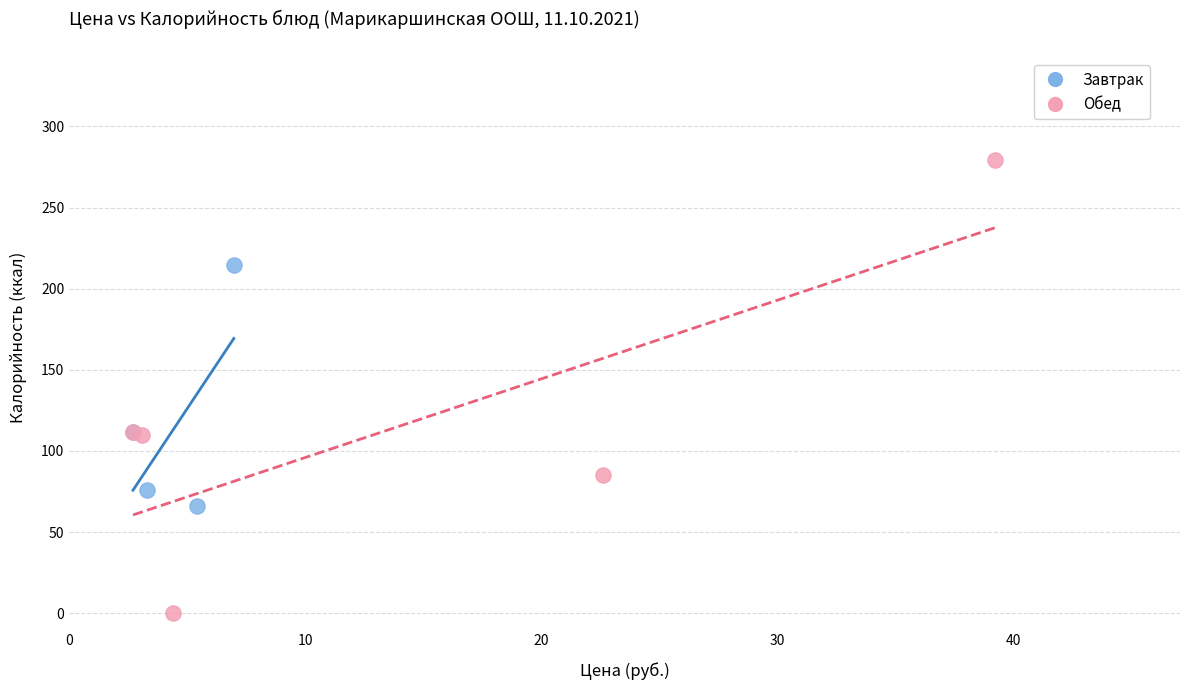

Which series contains the highest Y value?

Обед